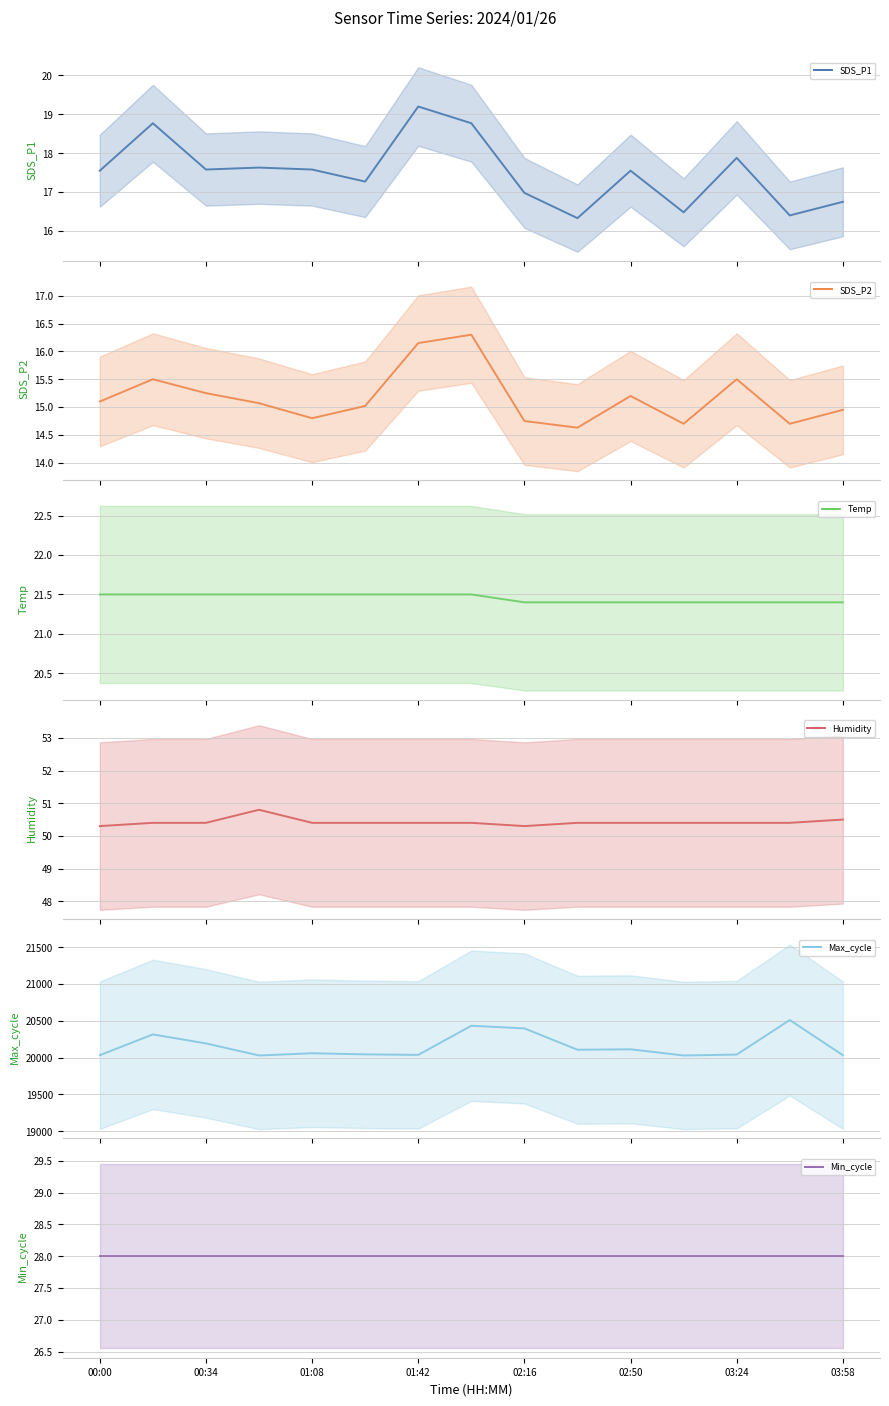

What is the maximum value shown in the chart?

20510.0